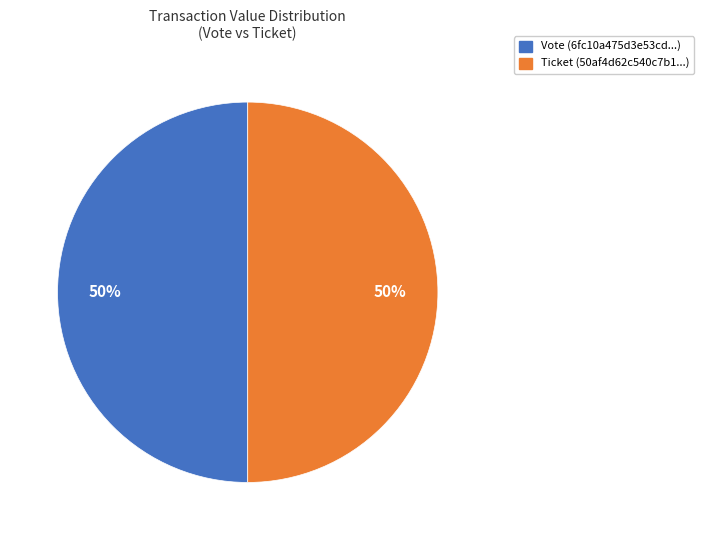

The Ticket slice represents 7% of the pie. True or false?

False